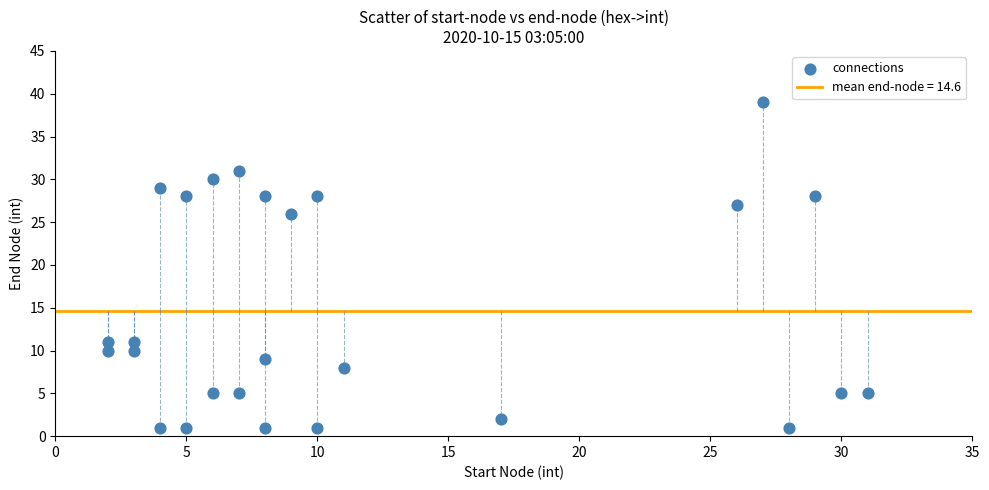

What Y value in the scatter plot is closest to 20?

26